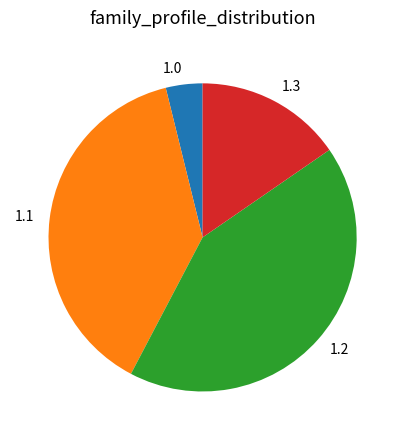

True or false: 1.2 accounts for 54% of the total.

False